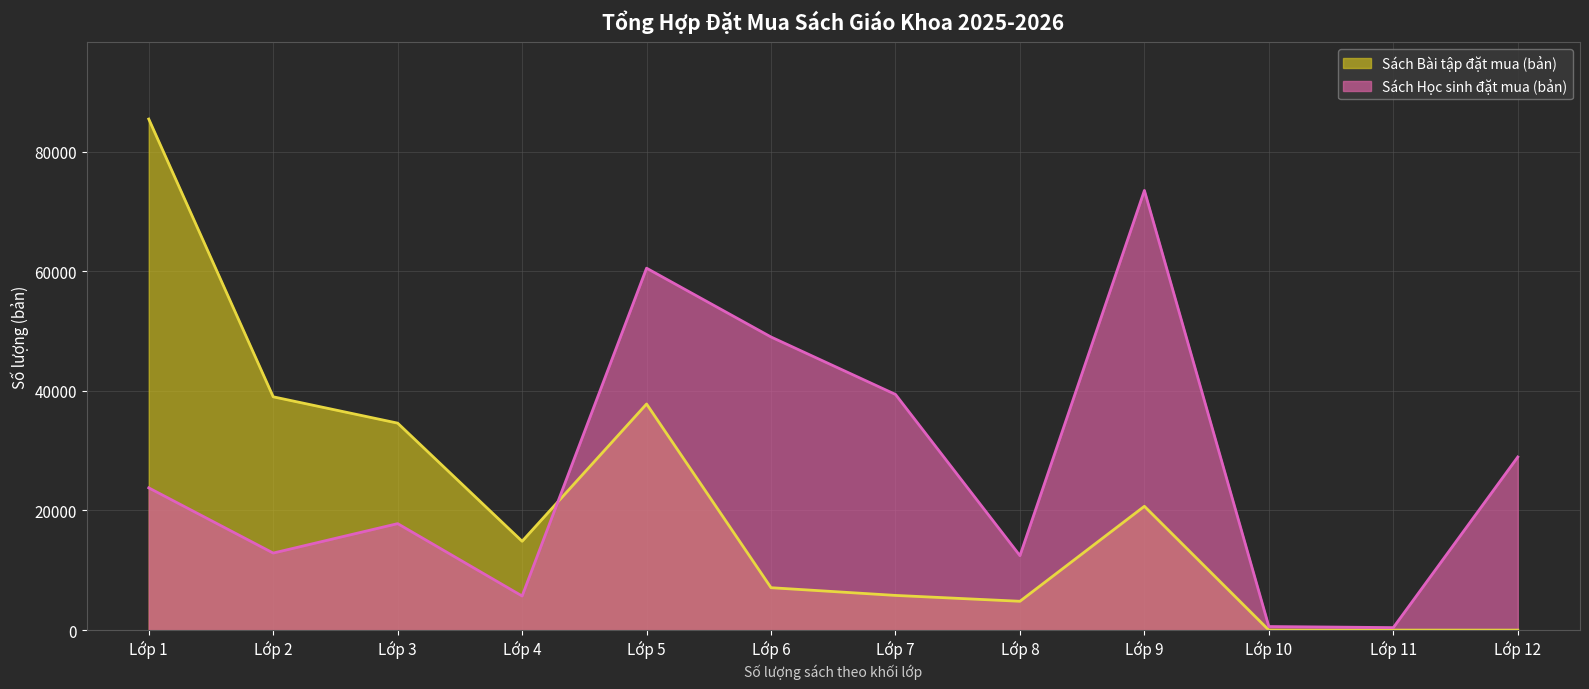

Is the value of Sách Bài tập đặt mua (bản) at Lớp 6 greater than the value of Sách Học sinh đặt mua (bản) at Lớp 8?

No